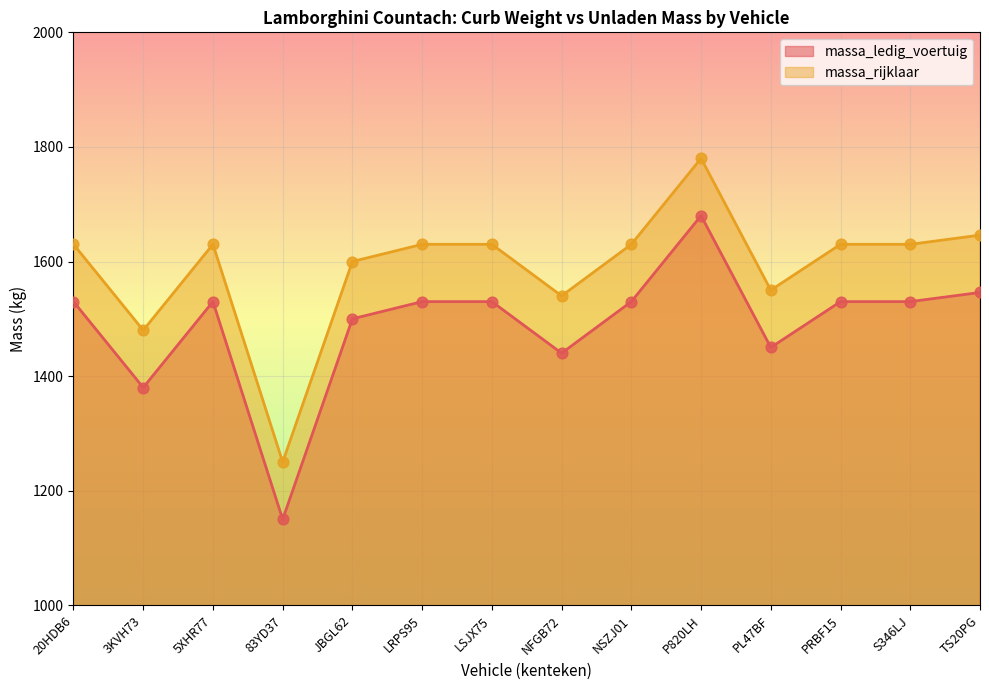

At how many categories does at least one series exceed 1655?

1